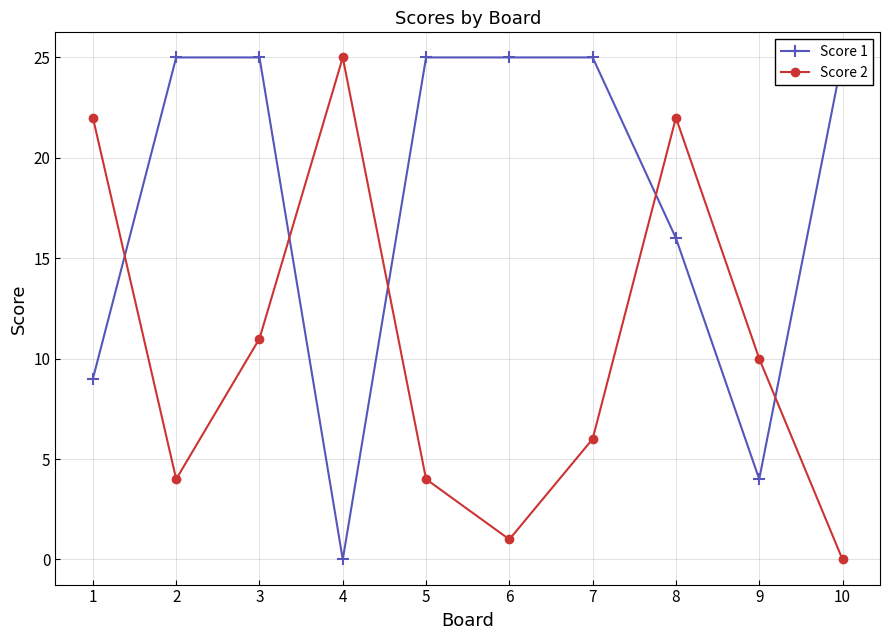

True or false: Score 1 and Score 2 intersect in this chart.

True